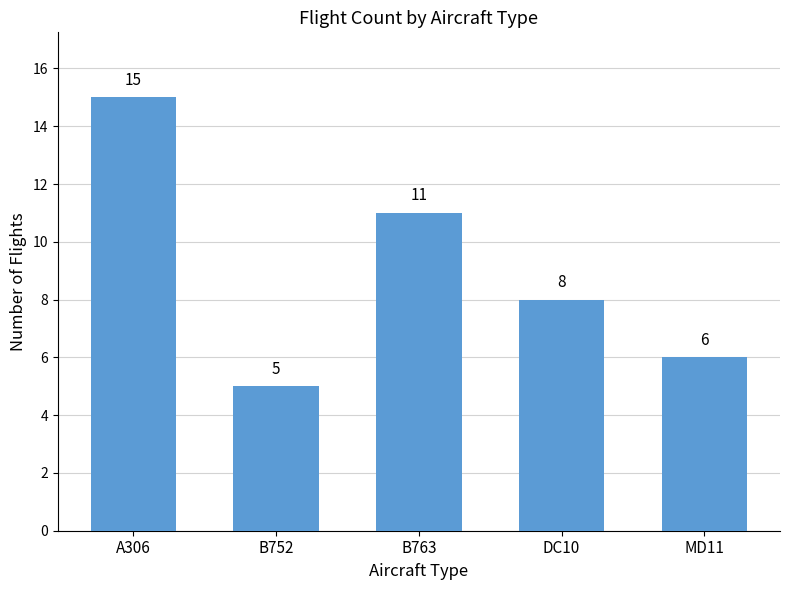

What is the ratio of the value at DC10 to the value at A306?

0.5